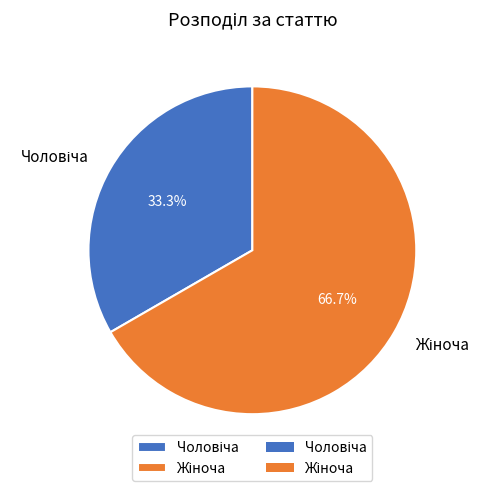

Count the number of slices in the pie.

2